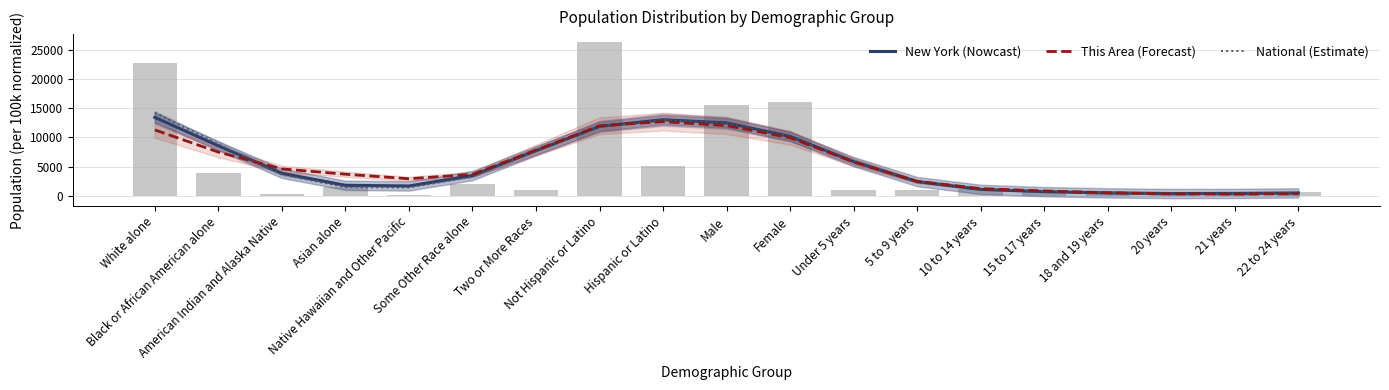

Which series changed the most between 5 to 9 years and 15 to 17 years?

National (Estimate)